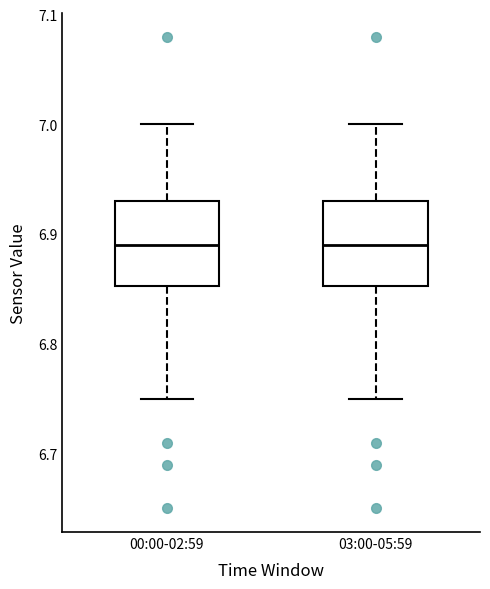

Reading left to right, read every box against the y-axis: the position of its median line, the range the box covers, and the ends of its whiskers. The values are not printed on the chart, so give them approximately, as read against the axis.

00:00-02:59: median 6.89, box 6.85 to 6.93, whiskers 6.75 to 7.00
03:00-05:59: median 6.89, box 6.85 to 6.93, whiskers 6.75 to 7.00